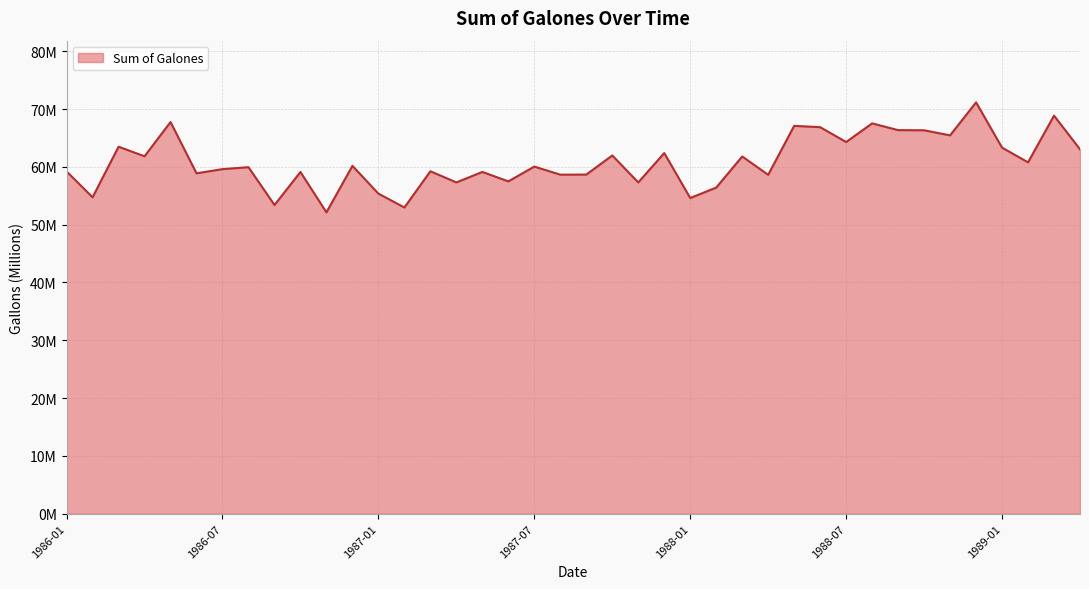

Does the chart have visible grid lines?

Yes